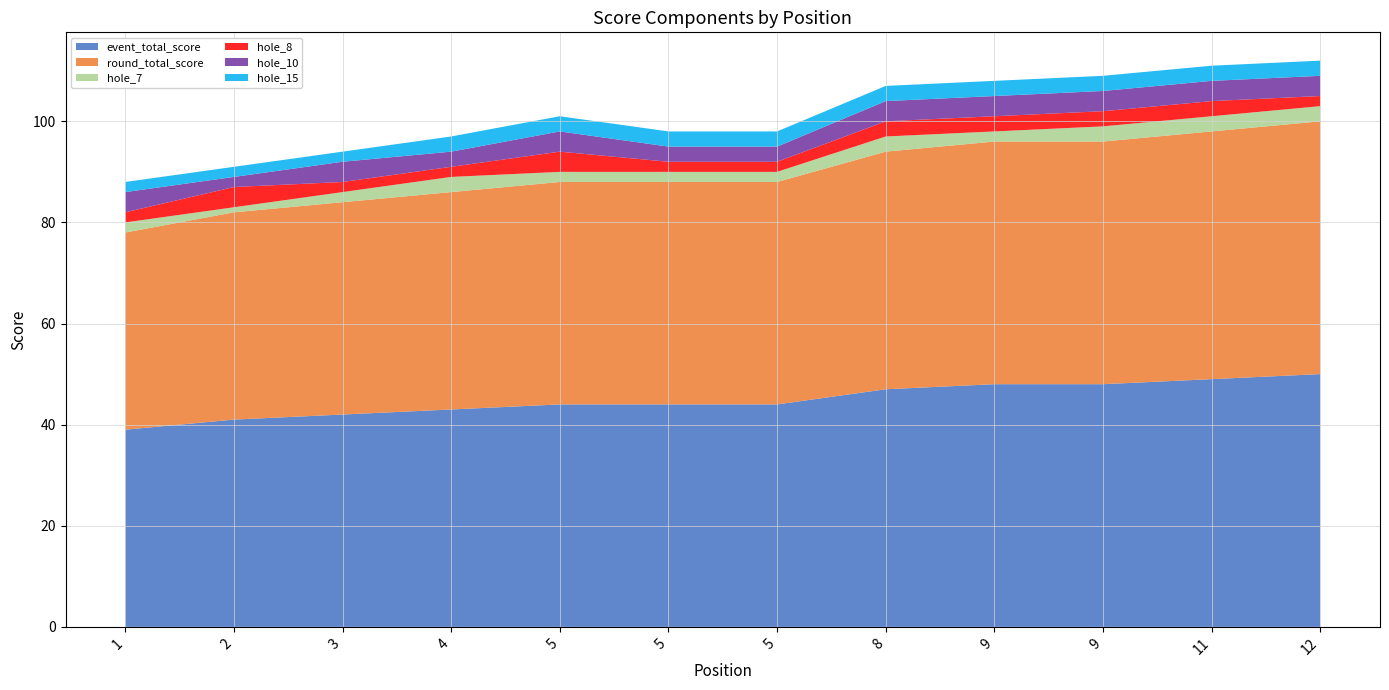

Reading right to left, extract all data points from this chart.

event_total_score: 50	49	48	48	47	44	44	44	43	42	41	39
round_total_score: 50	49	48	48	47	44	44	44	43	42	41	39
hole_7: 3	3	3	2	3	2	2	2	3	2	1	2
hole_8: 2	3	3	3	3	2	2	4	2	2	4	2
hole_10: 4	4	4	4	4	3	3	4	3	4	2	4
hole_15: 3	3	3	3	3	3	3	3	3	2	2	2